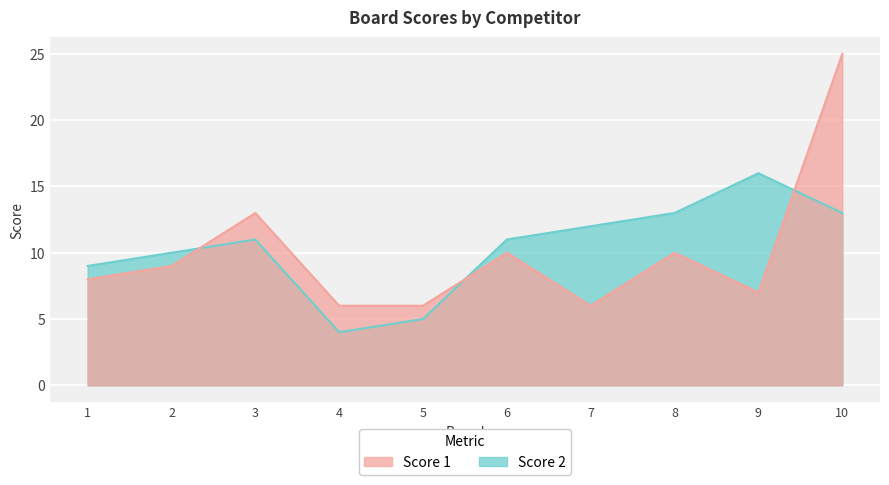

Between which two adjacent categories do Score 1 and Score 2 first intersect?

2 and 3